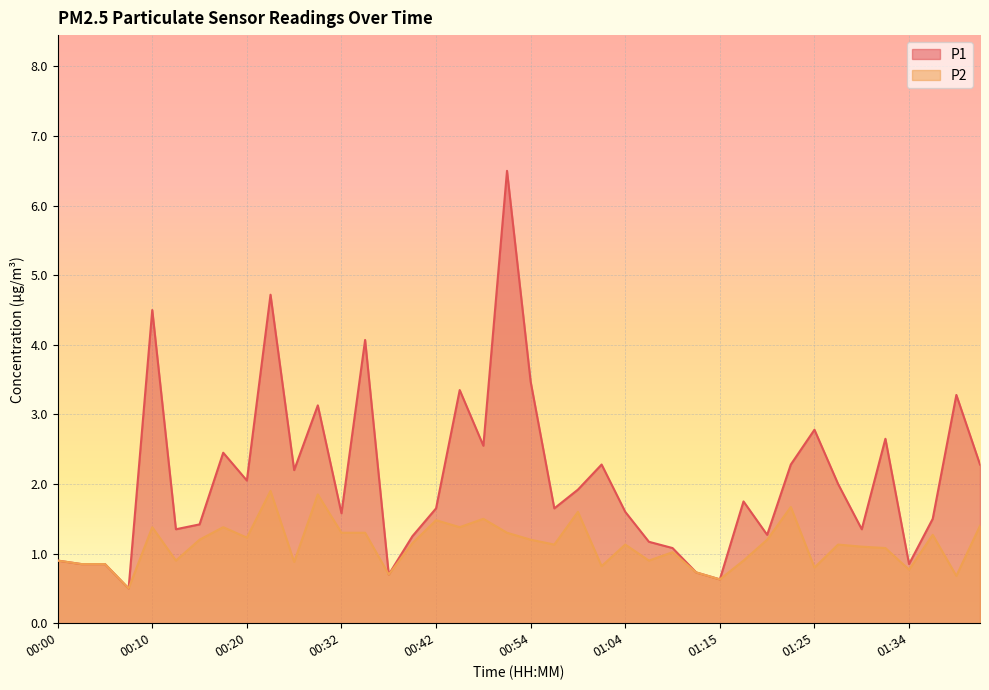

What is the value of the P2 point at the 4th from the left?

0.5